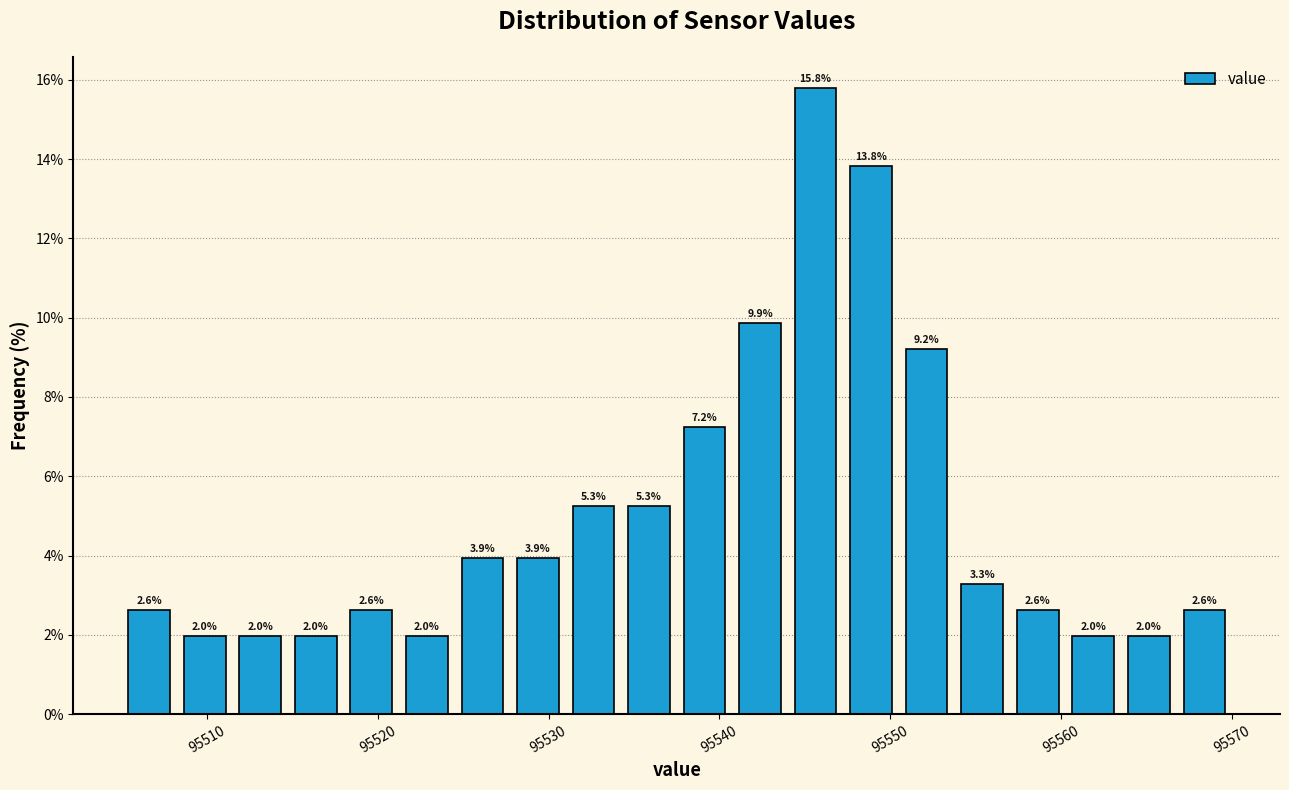

Read against the x-axis, roughly where is the centre of the tallest bar?

95546